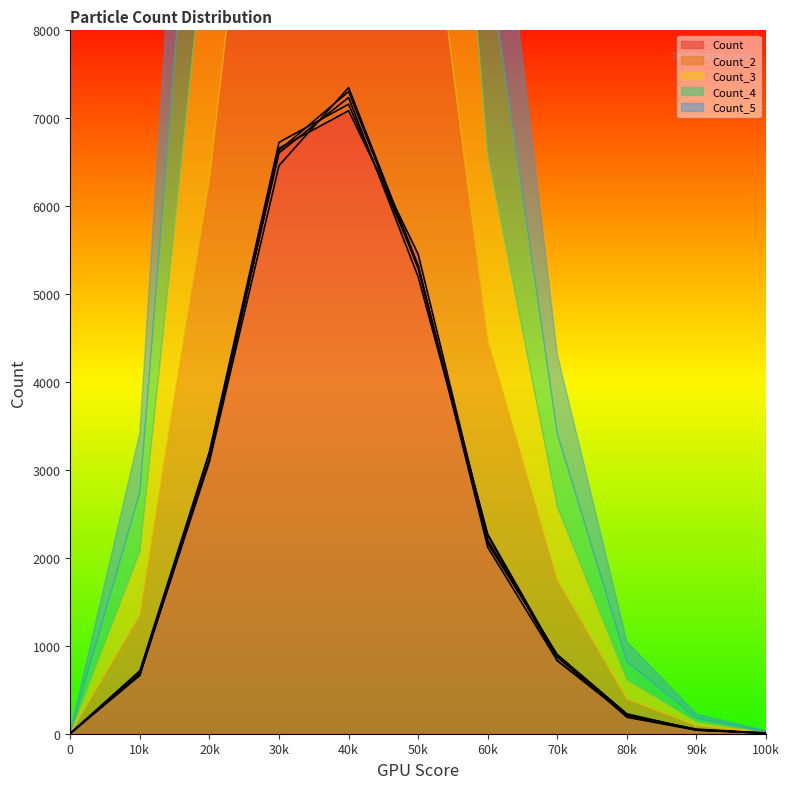

Rank the series by their maximum value, from highest to lowest.

Count_5, Count_4, Count_2, Count_3, Count